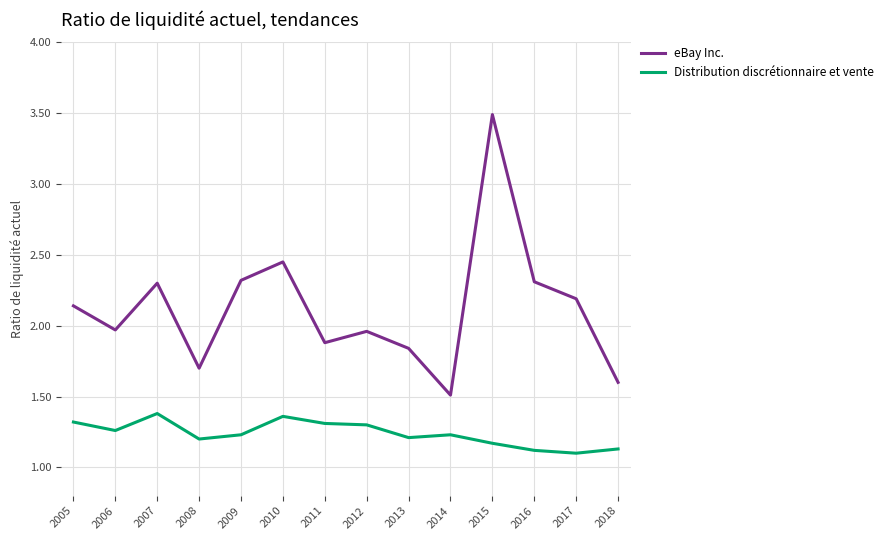

What is the minimum value for eBay Inc.?

1.5